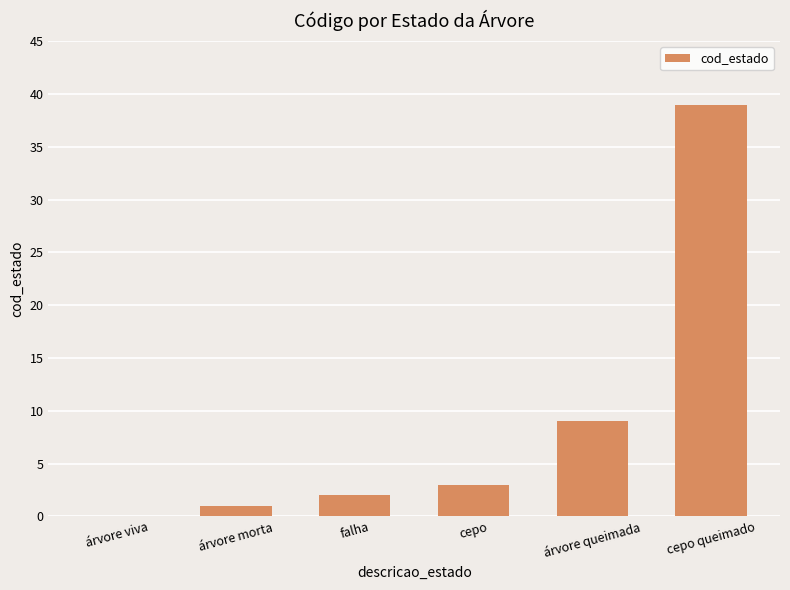

Reading right to left, extract all data points from this chart.

cepo queimado=39	árvore queimada=9	cepo=3	falha=2	árvore morta=1	árvore viva=0